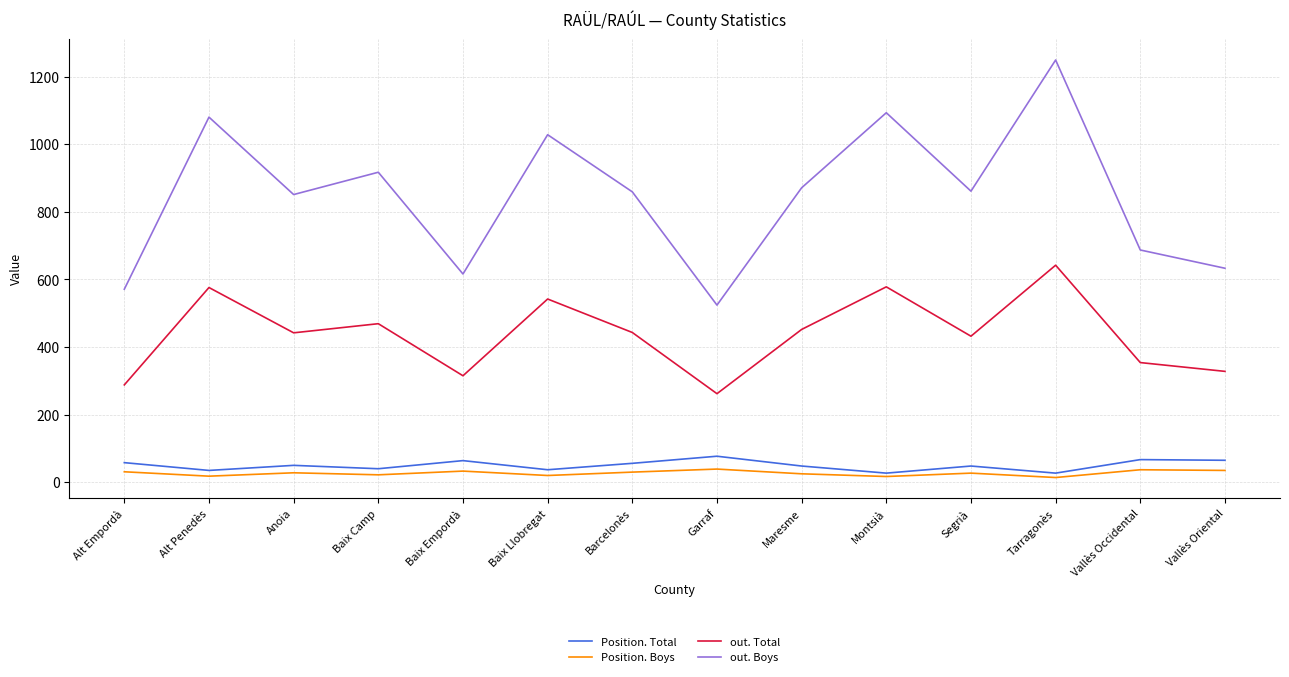

At which label does out. Boys reach its peak?

Tarragonès